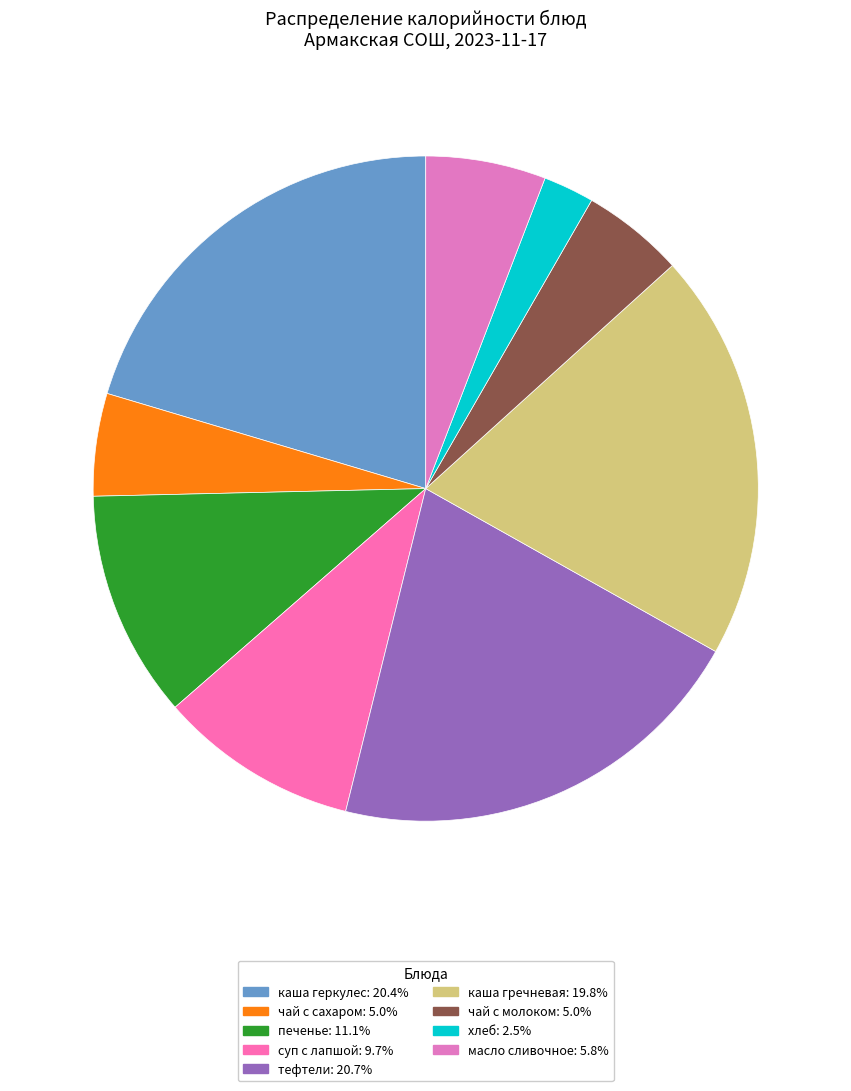

Rank the categories by value from lowest to highest.

хлеб, чай с сахаром, чай с молоком, масло сливочное, суп с лапшой, печенье, каша гречневая, каша геркулес, тефтели